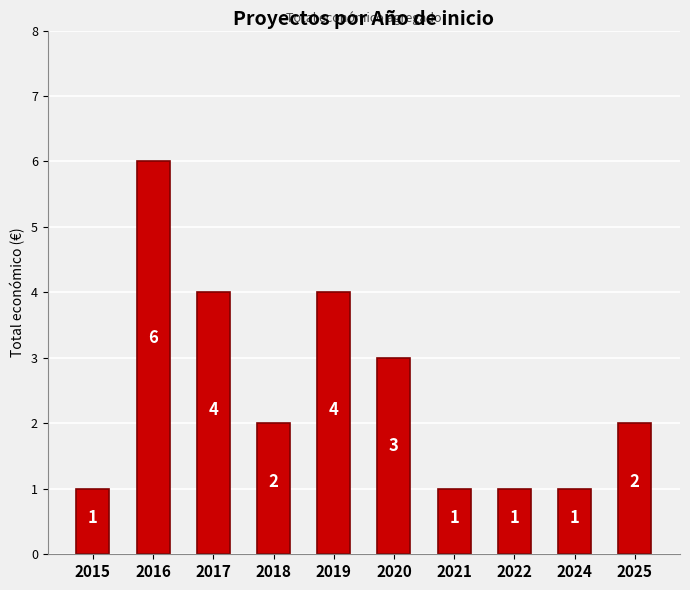

How many bars are there in total?

10